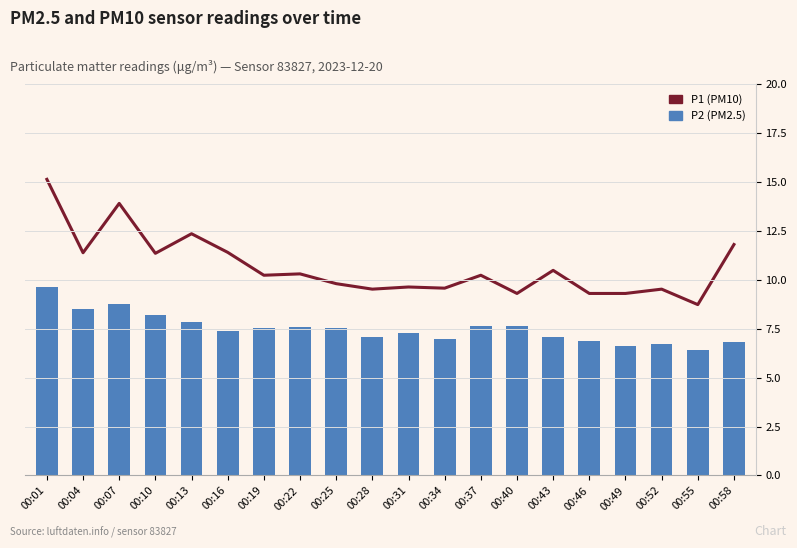

At 00:19, list the series in order from smallest to largest.

P2 (PM2.5), P1 (PM10)